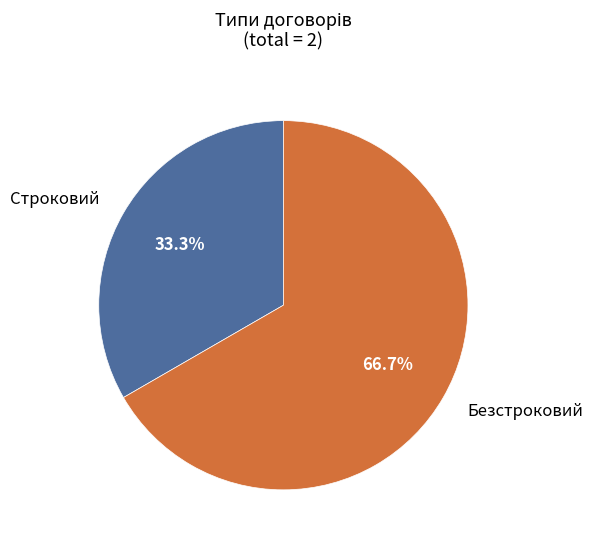

Does any single category account for the majority?

Yes